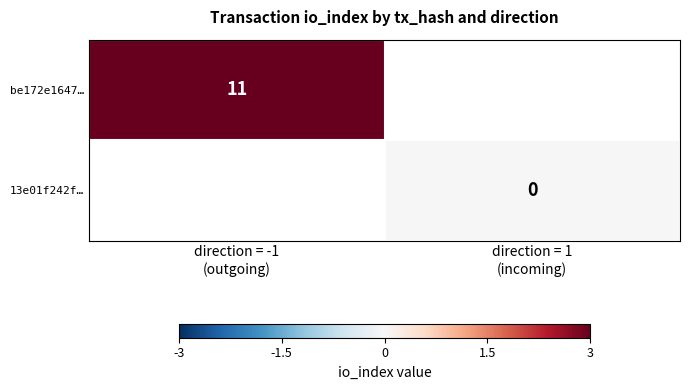

How many positive values does the be172e1647… series have?

1